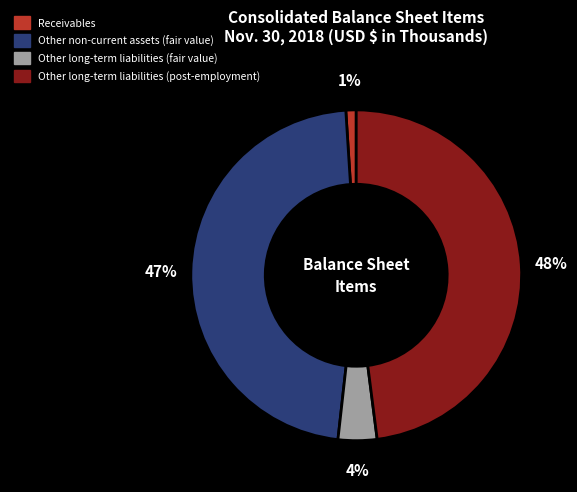

Rank the categories by value from highest to lowest.

Other long-term liabilities (post-employment), Other non-current assets (fair value), Other long-term liabilities (fair value), Receivables